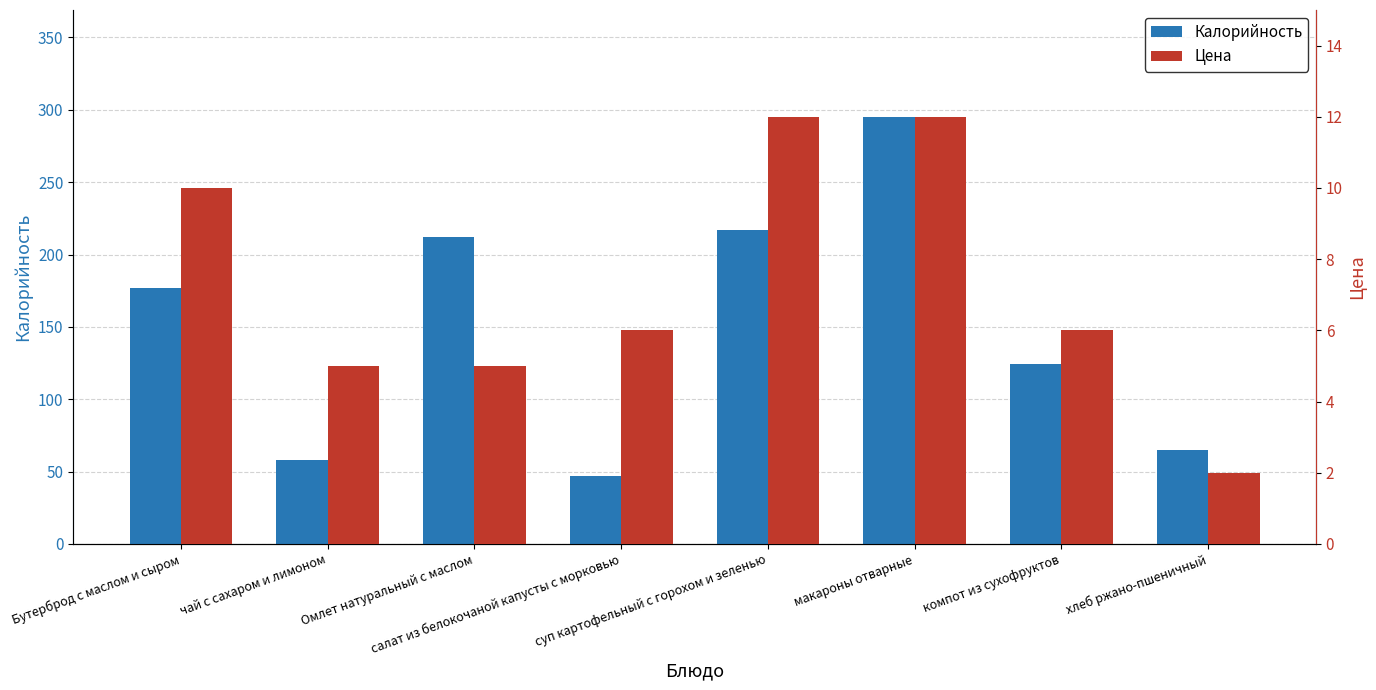

The Цена series shows 8.2 at Омлет натуральный с маслом. True or false?

False